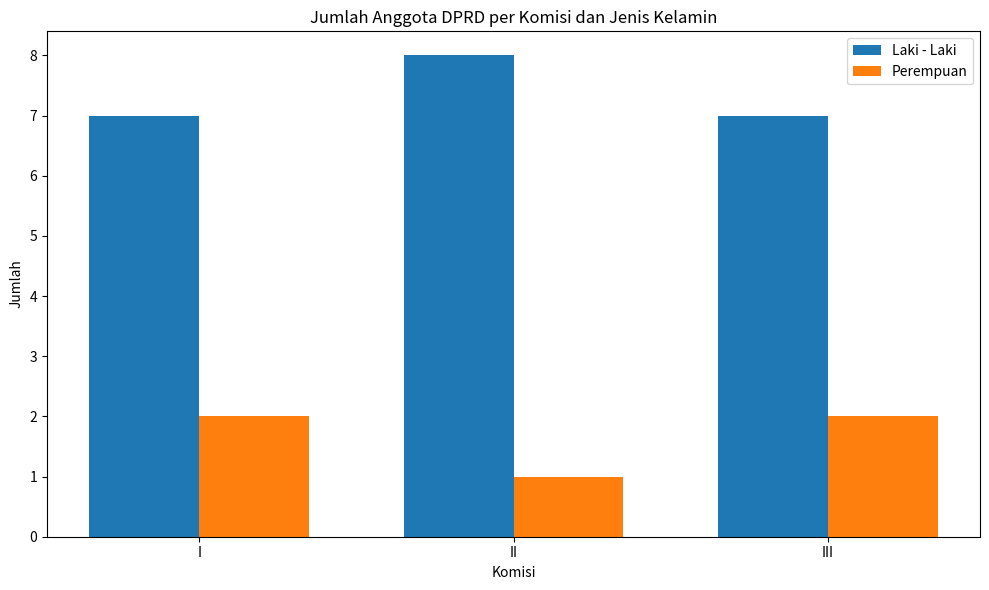

What is the value of the Laki - Laki bar at the 2nd from the left?

8